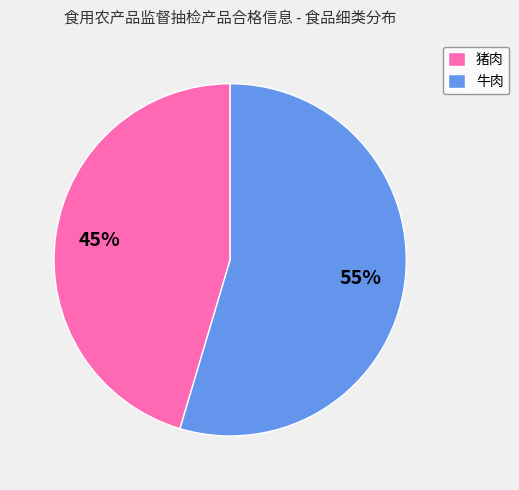

To the nearest percent, what portion does 牛肉 represent?

55%